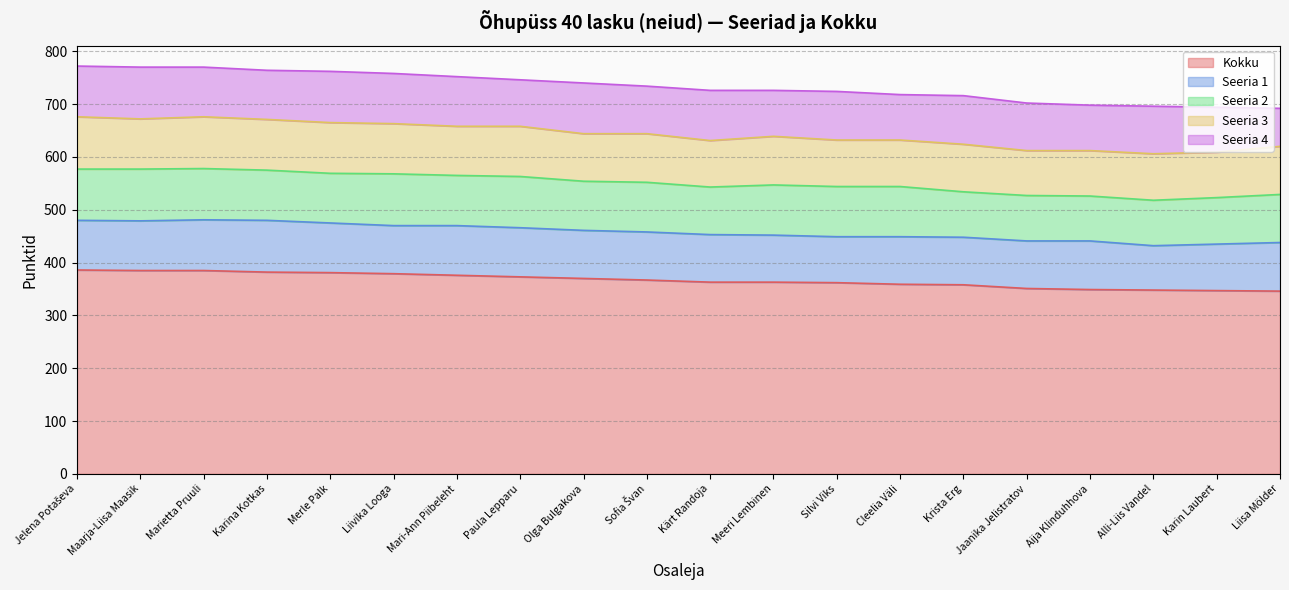

How many series are shown in this chart?

5